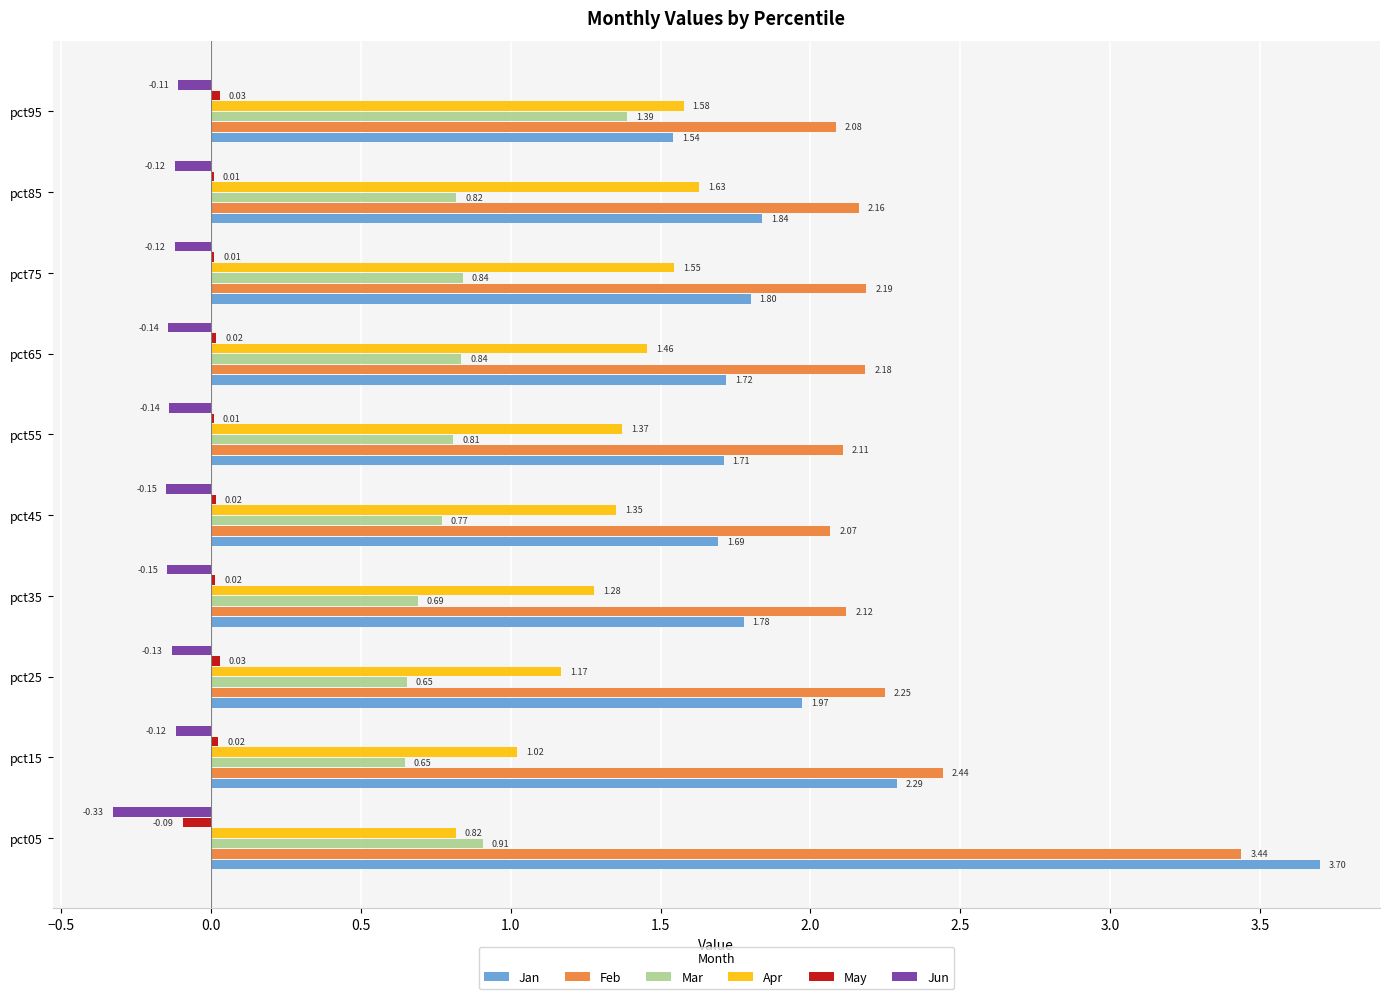

Which series has the largest total across all categories?

Feb